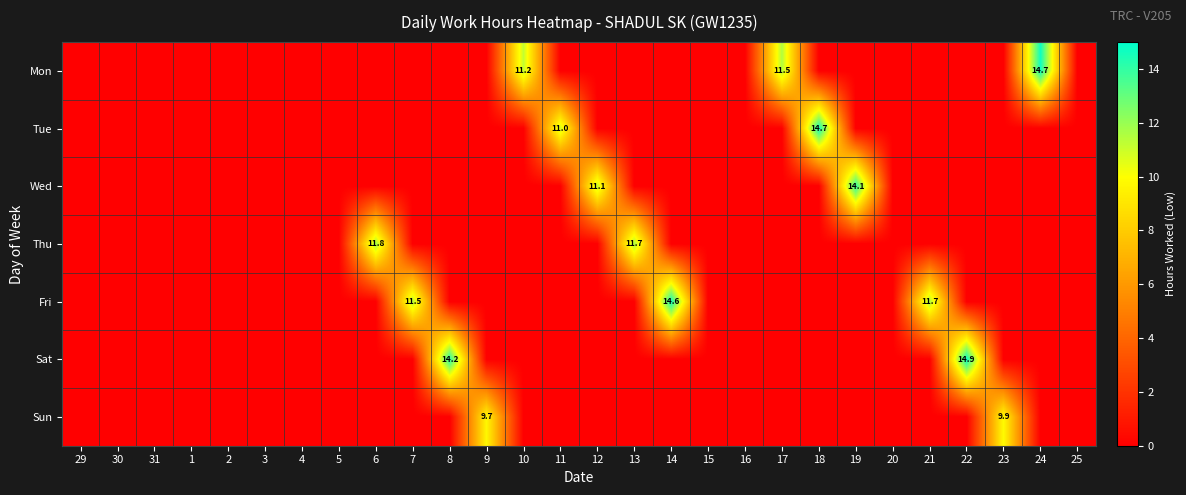

The value of Sat at 8 is 23.5. True or false?

False